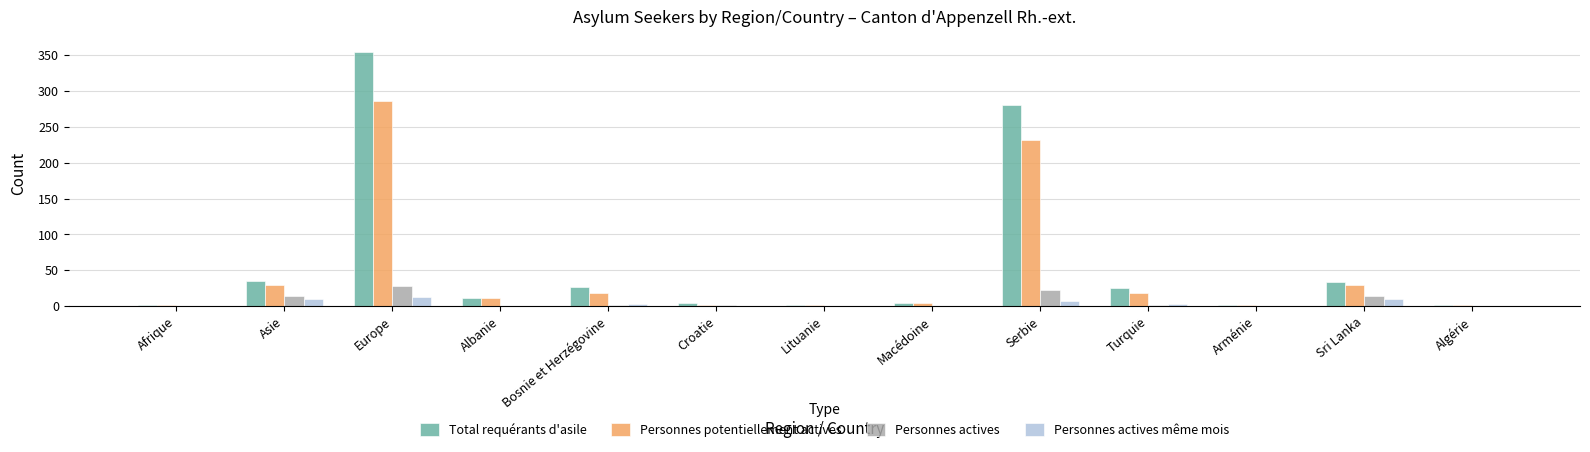

At which label does Personnes potentiellement actives reach its peak?

Europe